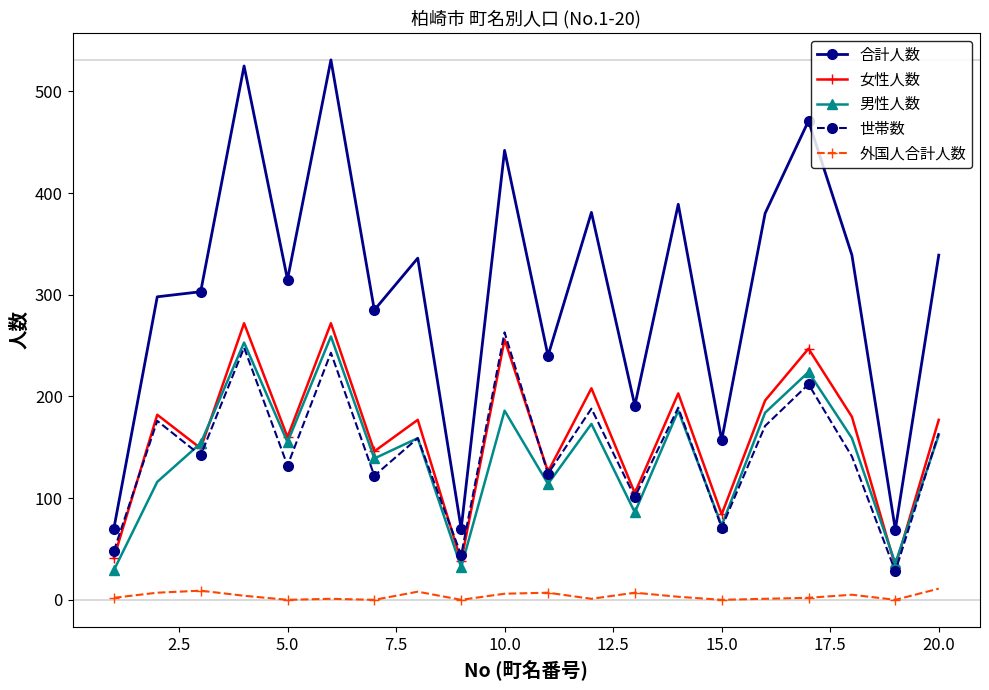

What is the value of the 世帯数 point at the 20th from the left?

164